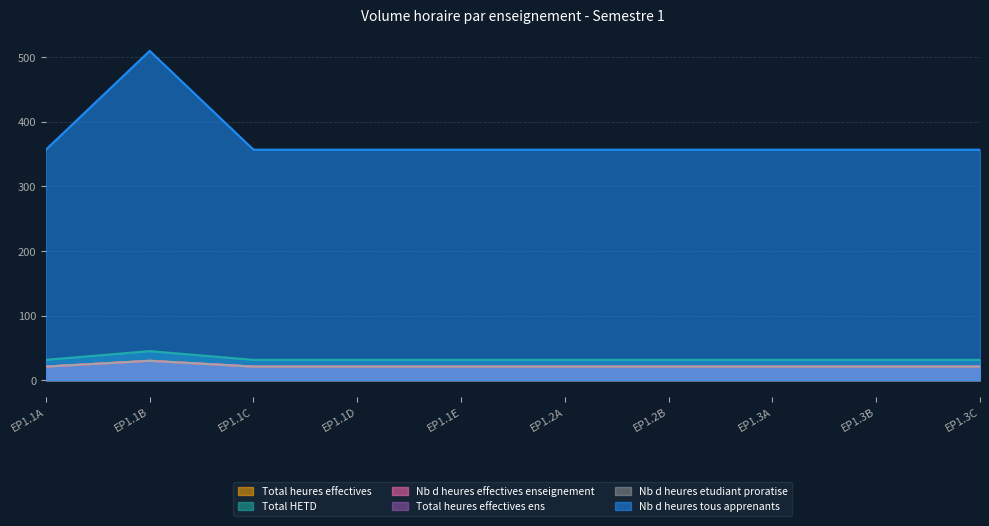

What is the label of the 3rd point from the left?

EP1.1C